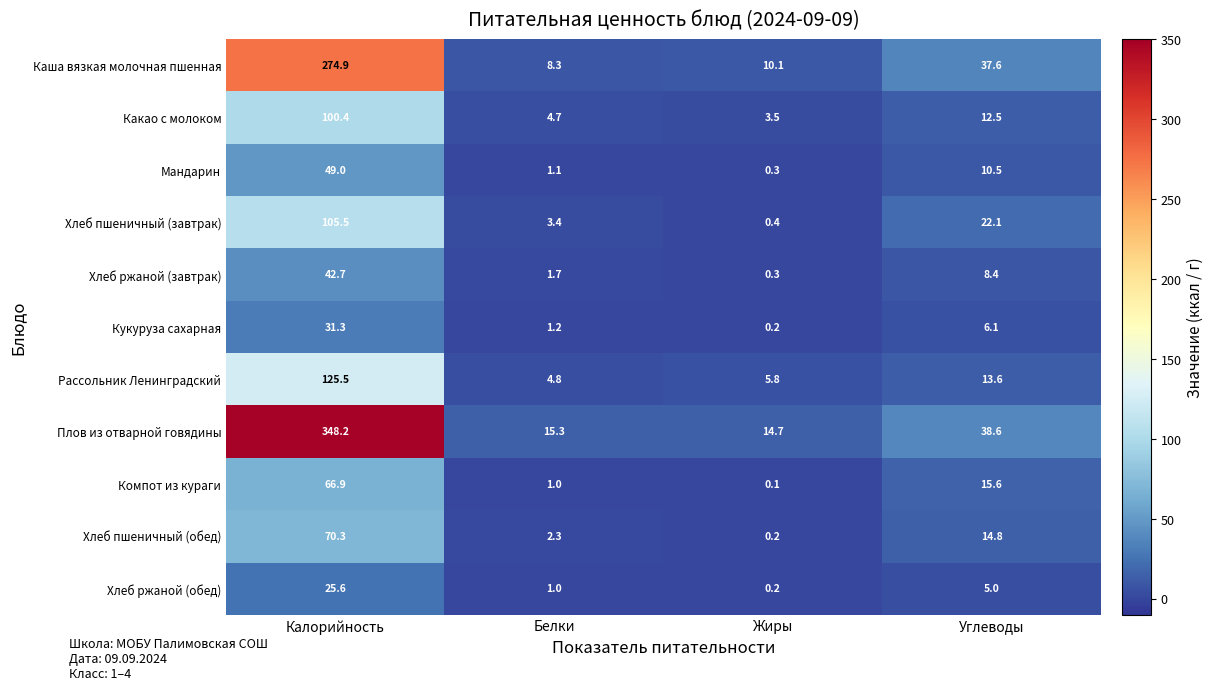

The Рассольник Ленинградский series shows 6.9 at Белки. True or false?

False